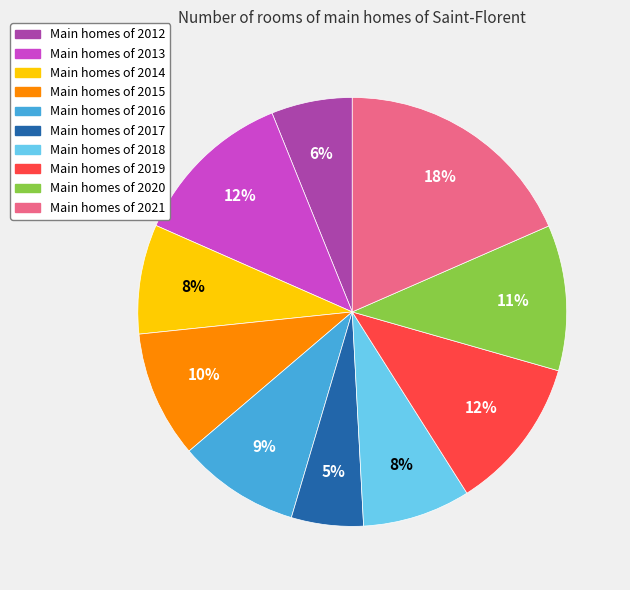

Is there a majority slice in this chart?

No